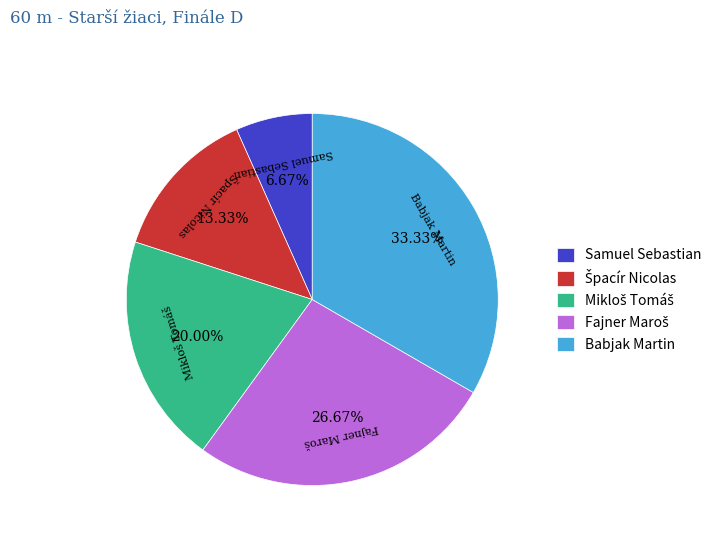

Does Samuel Sebastian represent more than half of the total?

No